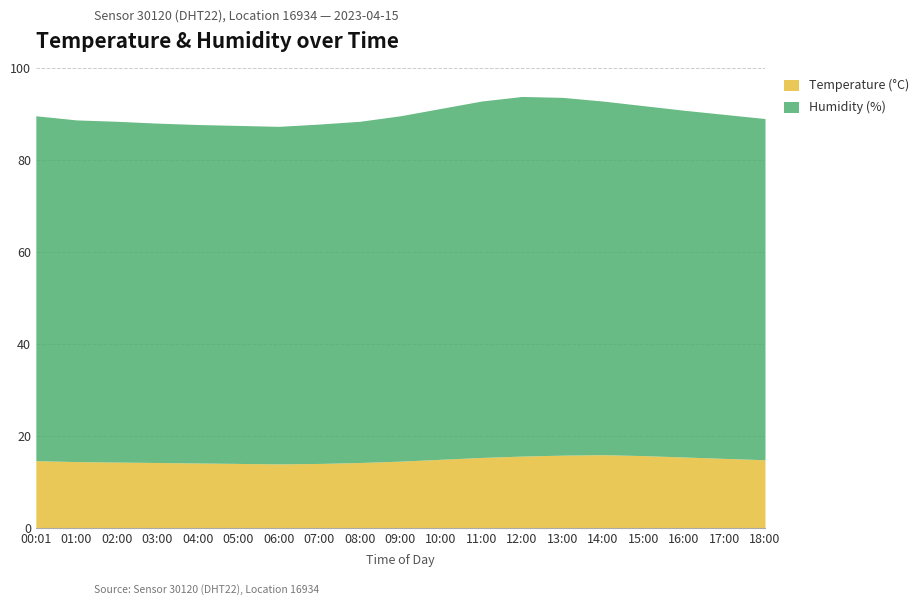

At which category does Temperature reach its first local valley?

06:00